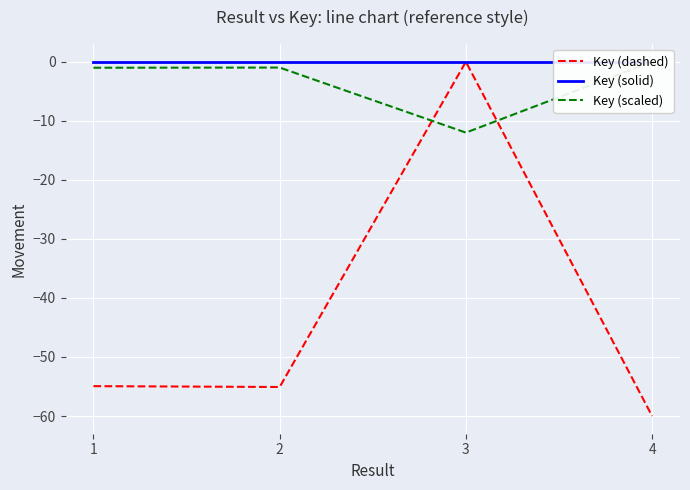

Rank the series by their maximum value, from highest to lowest.

Key (dashed), Key (solid), Key (scaled)